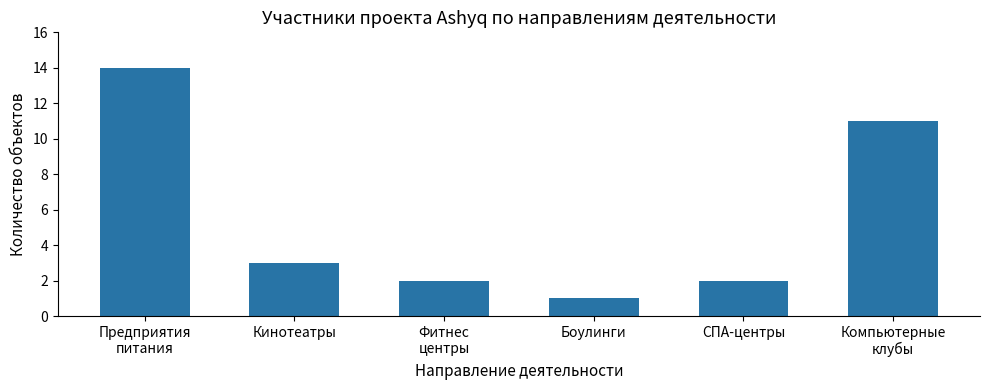

What is the average value?

6